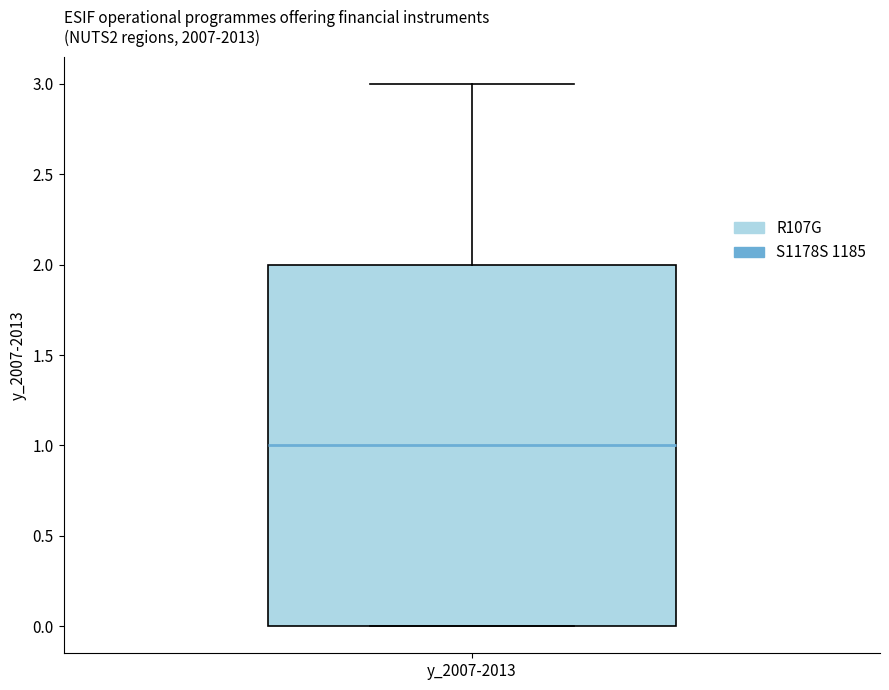

Where is the upper edge of the box for y_2007-2013 on the y-axis? The values are not printed on the chart, so give them approximately, as read against the axis.

2